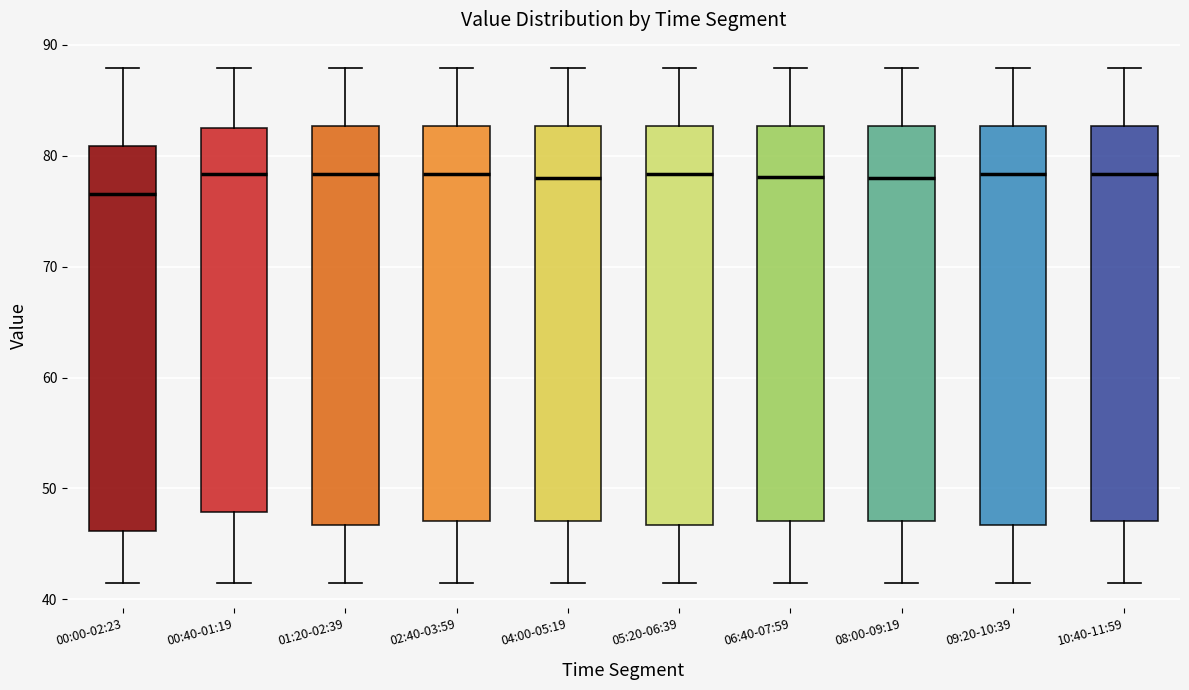

Reading left to right, read every box against the y-axis: the position of its median line, the range the box covers, and the ends of its whiskers. The values are not printed on the chart, so give them approximately, as read against the axis.

00:00-02:23: median 77, box 46 to 81, whiskers 42 to 88
00:40-01:19: median 78, box 48 to 83, whiskers 42 to 88
01:20-02:39: median 78, box 47 to 83, whiskers 42 to 88
02:40-03:59: median 78, box 47 to 83, whiskers 42 to 88
04:00-05:19: median 78, box 47 to 83, whiskers 42 to 88
05:20-06:39: median 78, box 47 to 83, whiskers 42 to 88
06:40-07:59: median 78, box 47 to 83, whiskers 42 to 88
08:00-09:19: median 78, box 47 to 83, whiskers 42 to 88
09:20-10:39: median 78, box 47 to 83, whiskers 42 to 88
10:40-11:59: median 78, box 47 to 83, whiskers 42 to 88